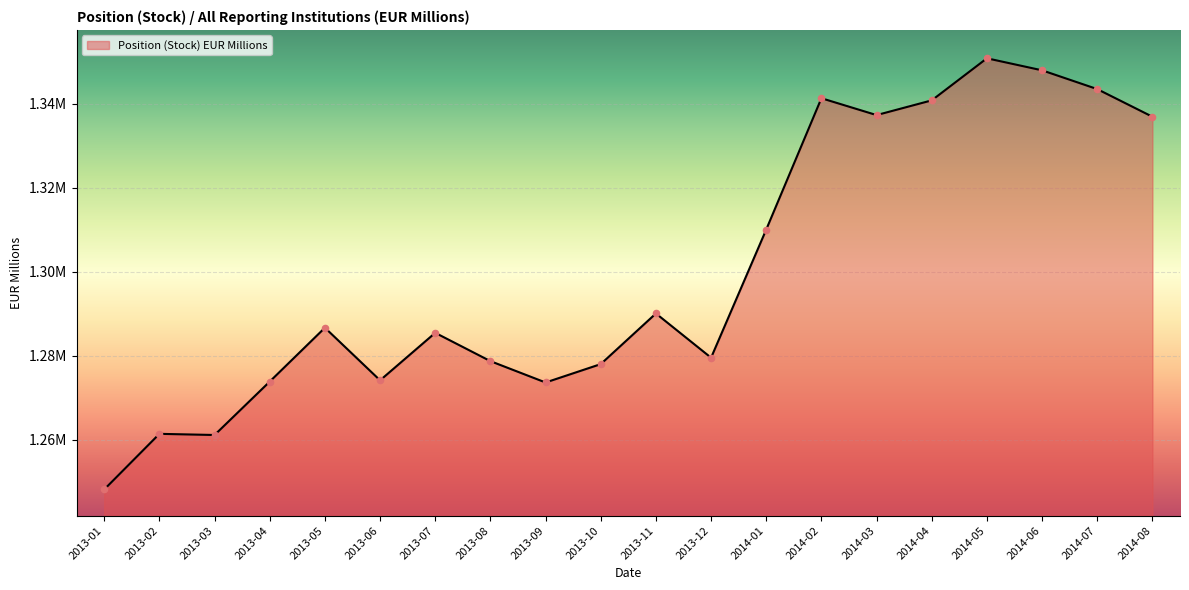

Between 2013-08 and 2013-09, which is larger?

2013-08